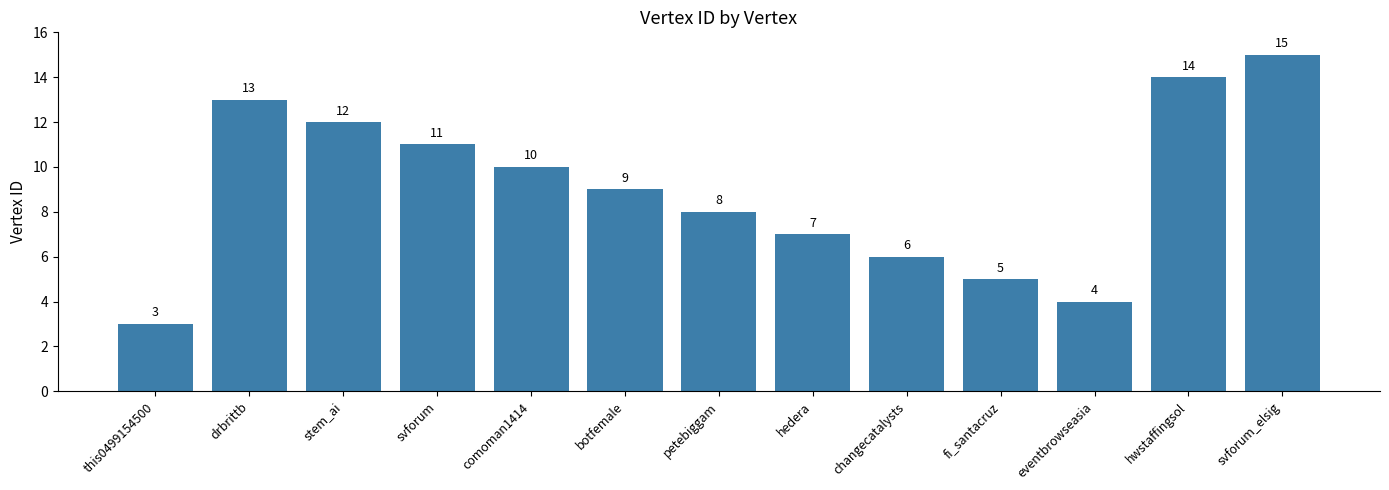

List the labels in order of value, smallest first.

this0499154500, eventbrowseasia, fi_santacruz, changecatalysts, hedera, petebiggam, botfemale, comoman1414, svforum, stem_ai, drbrittb, hwstaffingsol, svforum_elsig